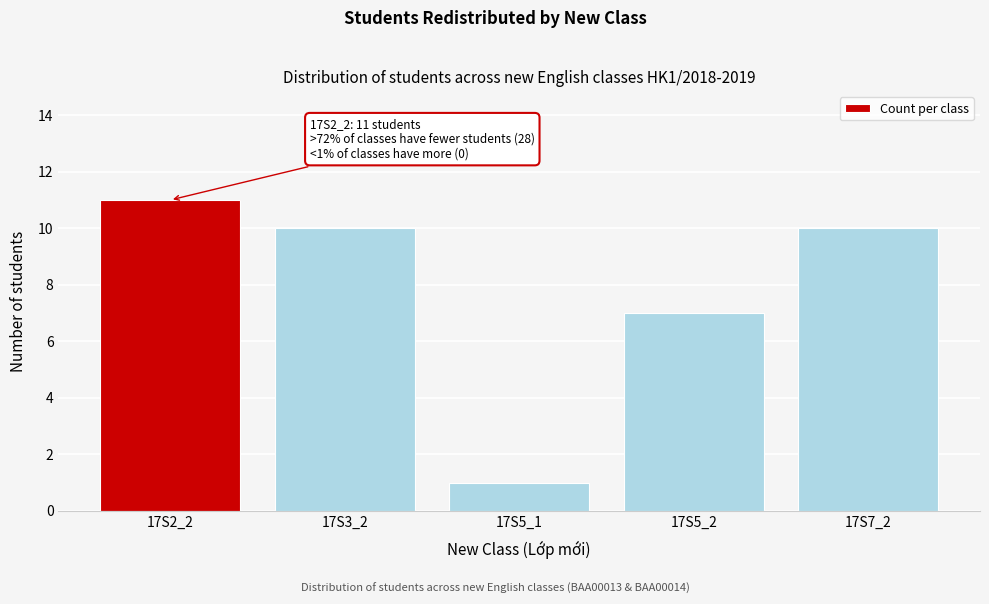

Reading left to right, list all the values displayed in this chart.

17S2_2=11	17S3_2=10	17S5_1=1	17S5_2=7	17S7_2=10